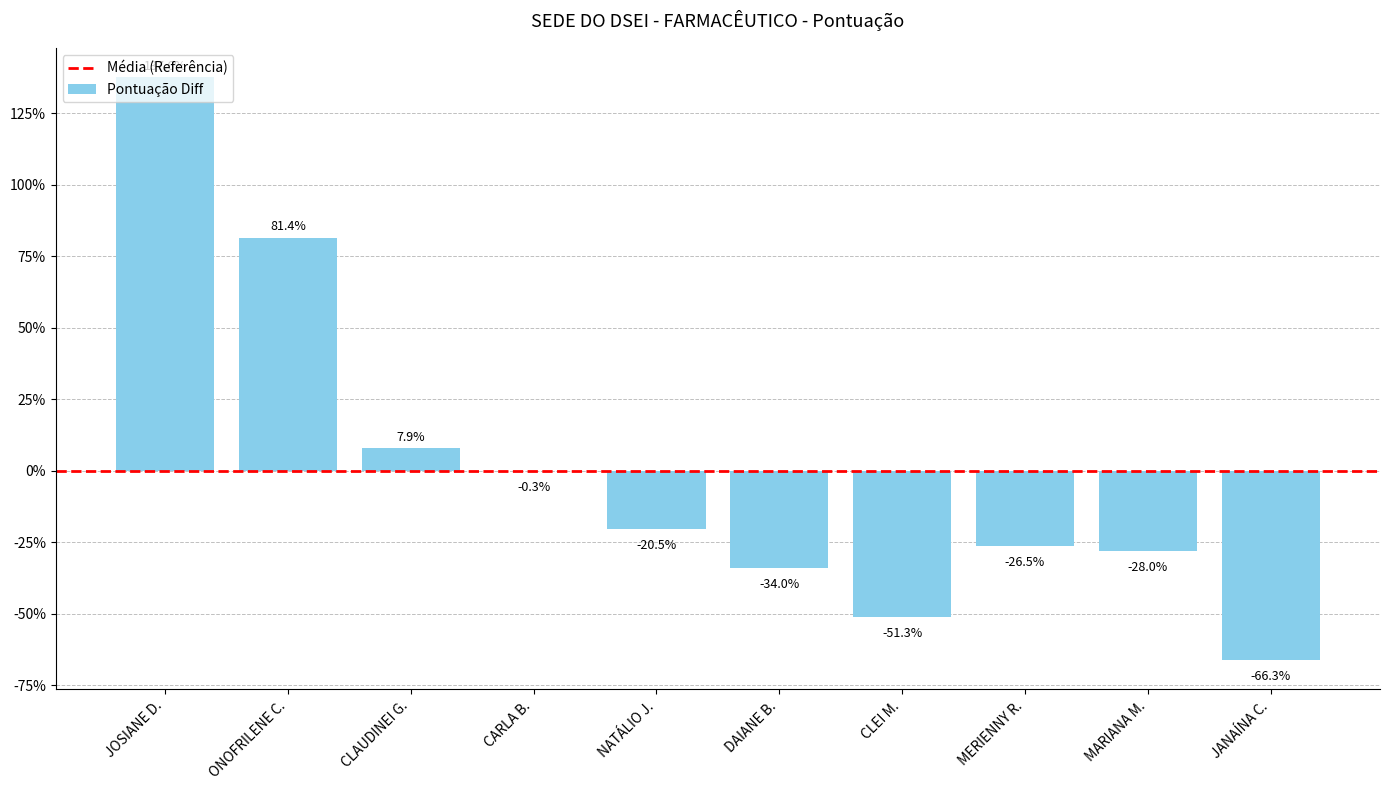

What is the greatest value displayed?

137.6